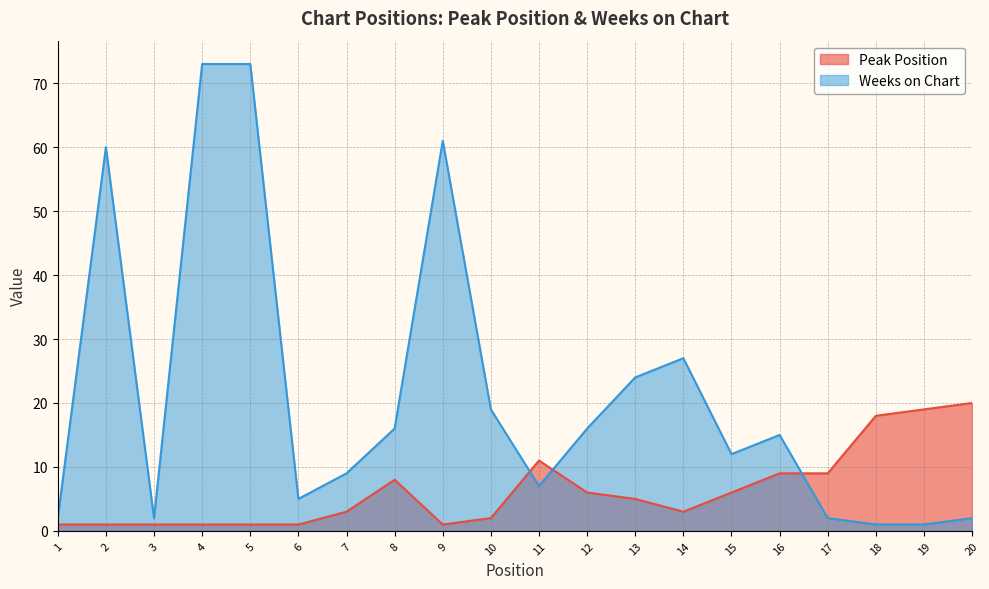

Which category has the highest value across all series?

4